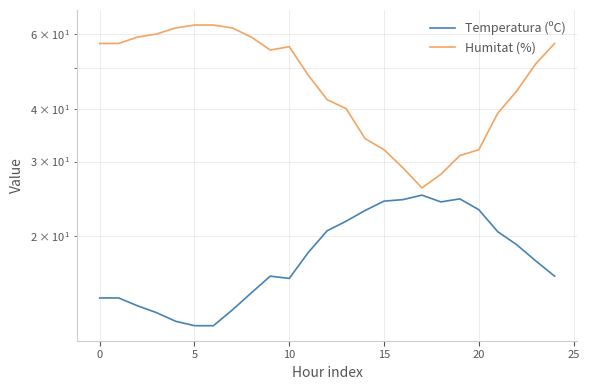

Does the chart display data point markers on the line(s)?

No